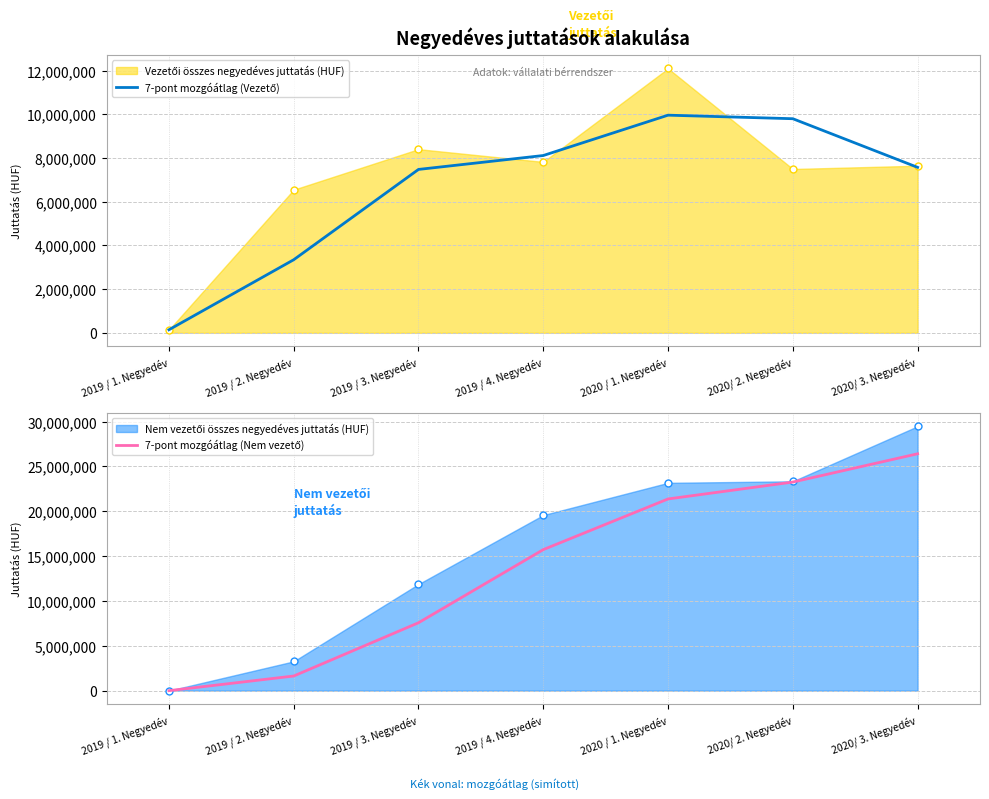

What is the label of the 2nd point from the right?

2020/ 2. Negyedév